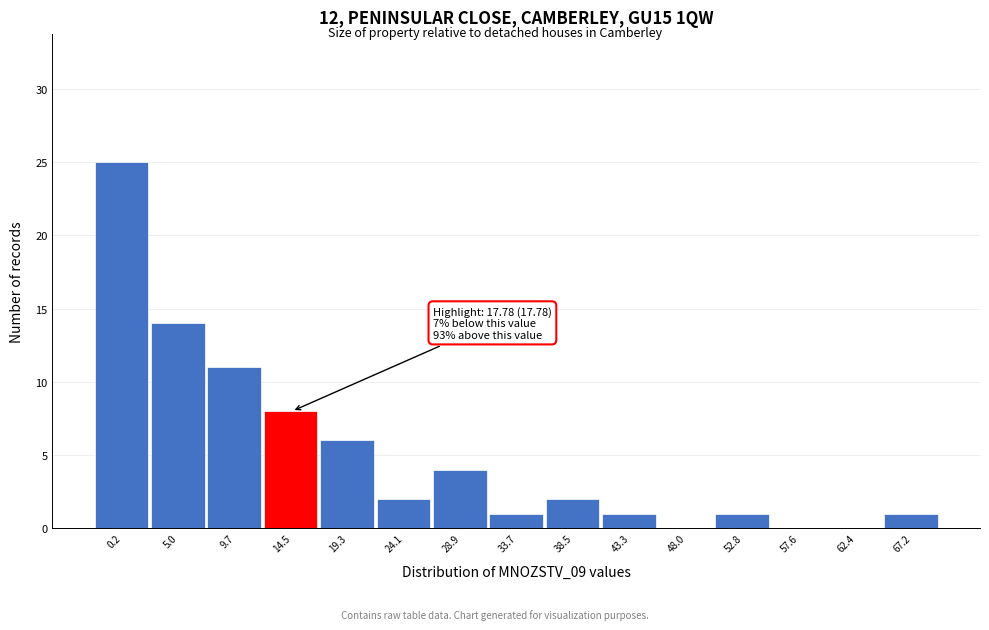

Reading left to right, extract all data points from this chart.

0.2=25	5.0=14	9.7=11	14.5=8	19.3=6	24.1=2	28.9=4	33.7=1	38.5=2	43.3=1	48.0=0	52.8=1	57.6=0	62.4=0	67.2=1